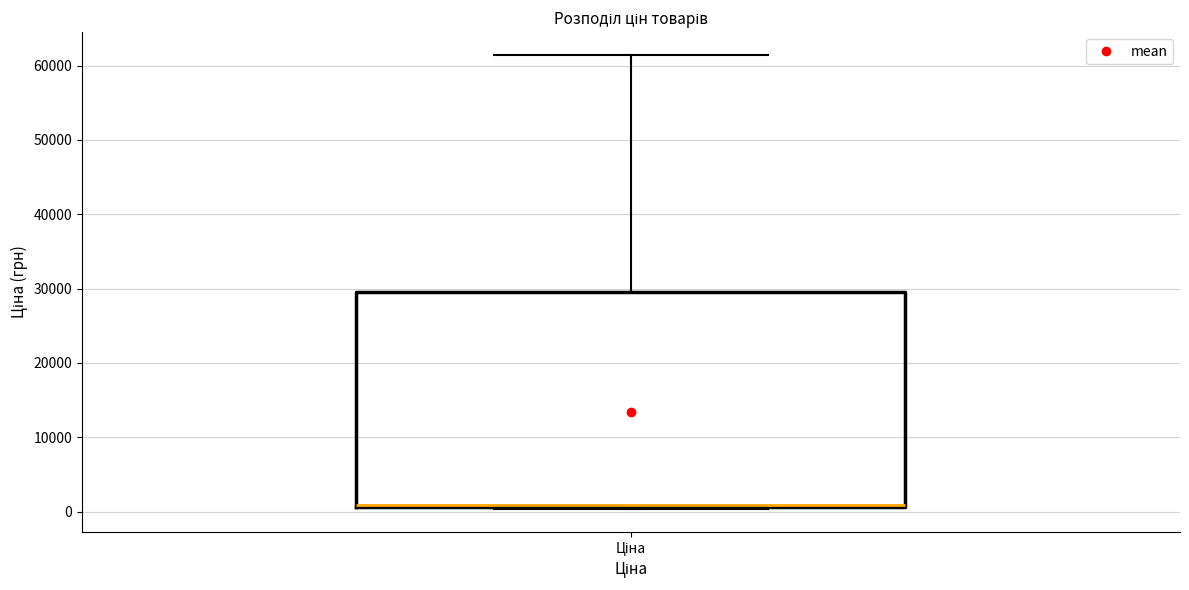

Where does the upper whisker of the box for Ціна end on the y-axis? The values are not printed on the chart, so give them approximately, as read against the axis.

61000